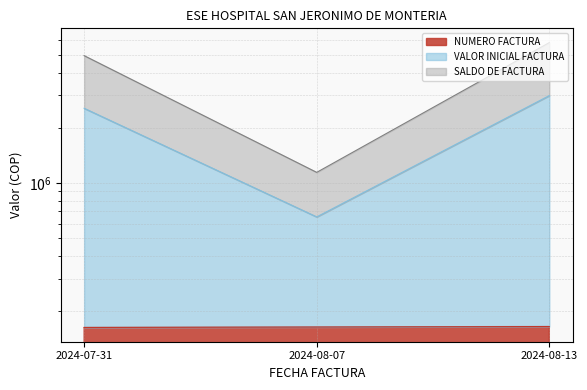

The value of SALDO DE FACTURA at 2024-08-13 is 1718721. True or false?

False